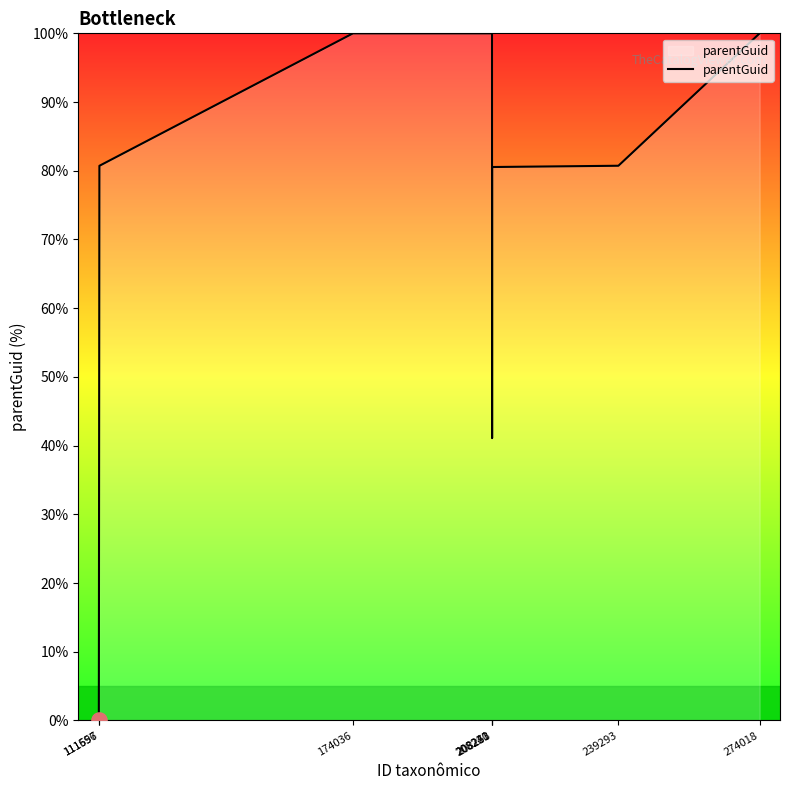

What is the ratio of the value at 208220 to the value at 208241?

2.4